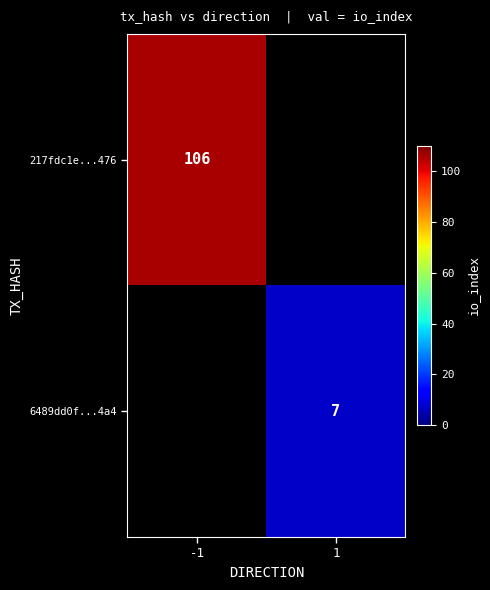

The 217fdc1e...476 series shows 106 at -1. True or false?

True